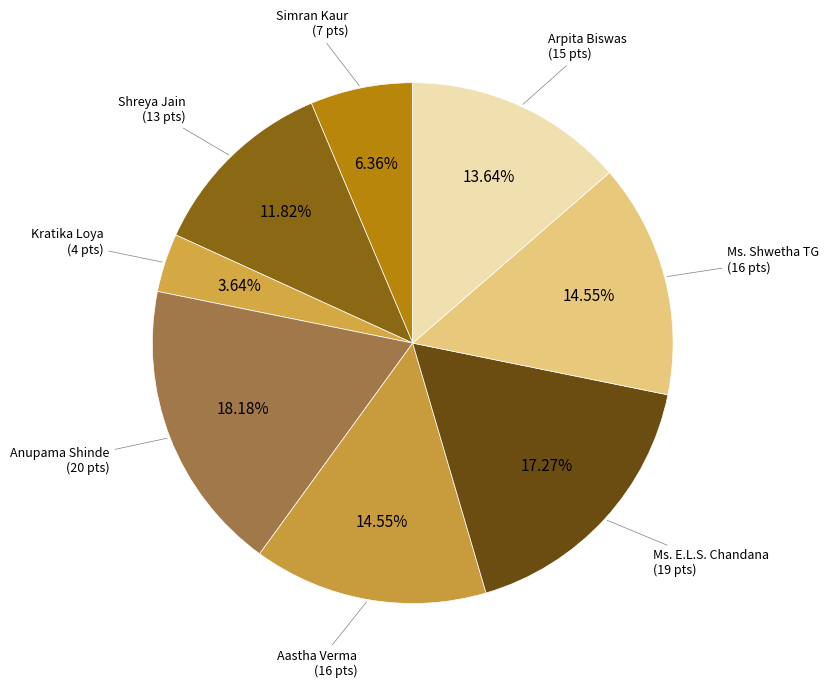

How many slices are in this pie chart?

8